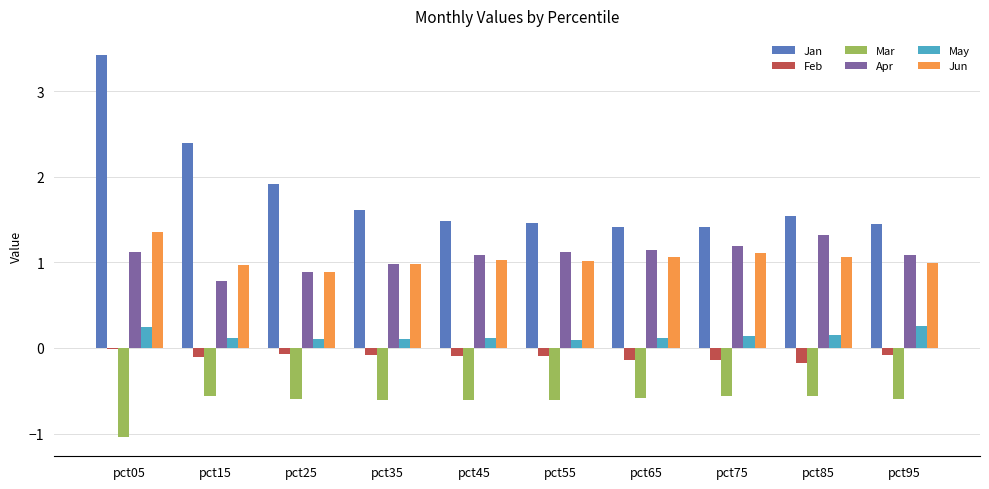

What is the total value across all series at pct85?

3.3